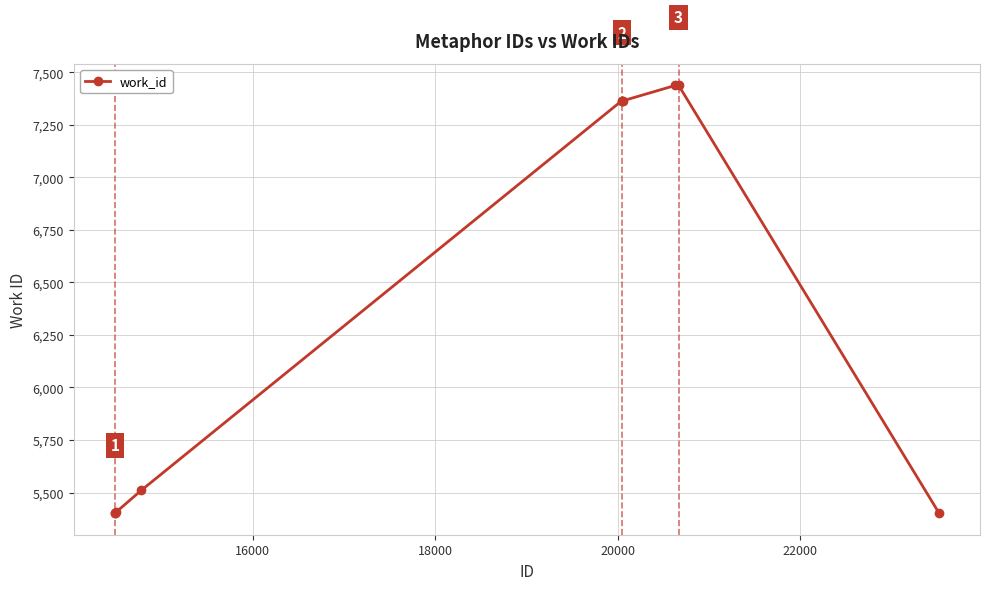

What is the smallest value displayed?

5401